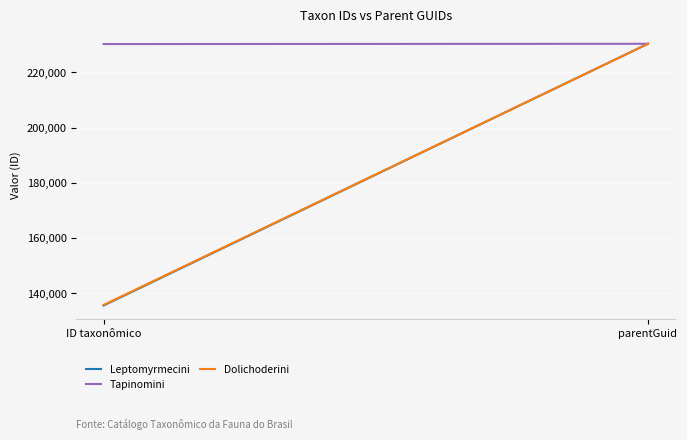

True or false: Tapinomini has a value of 305718 at ID taxonômico.

False